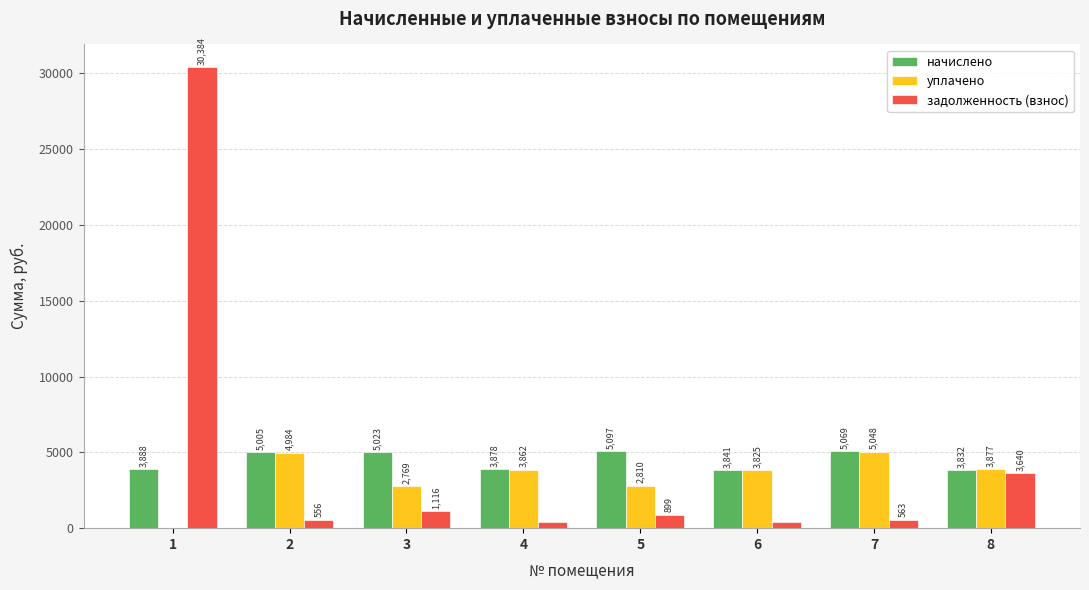

What is the spread (max minus min) of values at 4?

3447.4